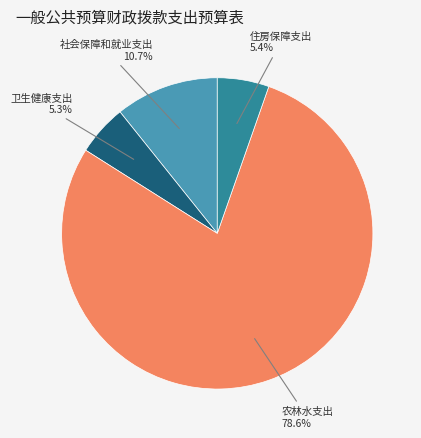

To the nearest percent, what is the difference between the largest and smallest slice percentages?

73%